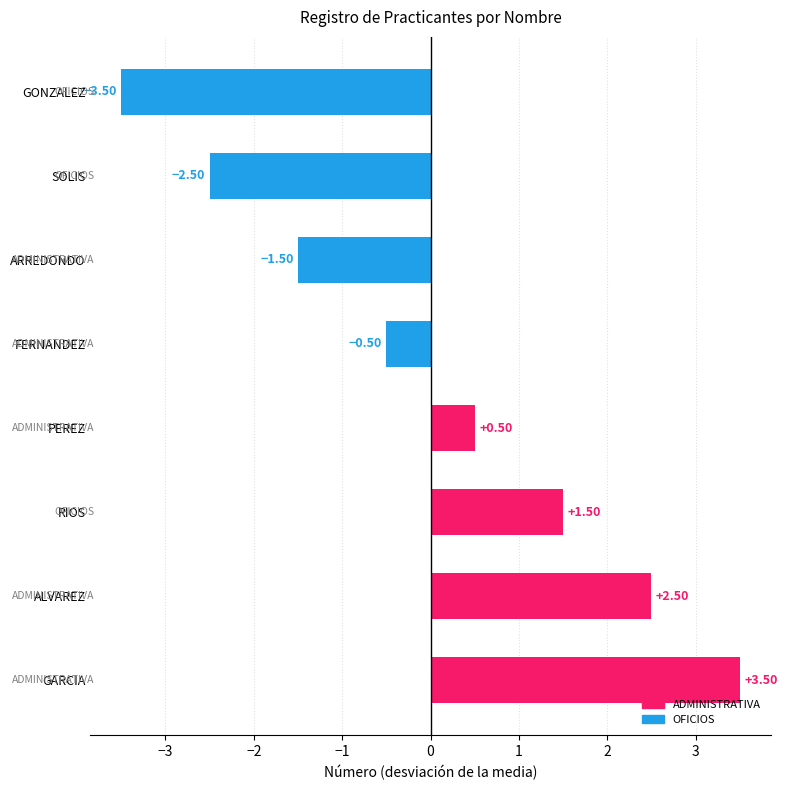

Which label corresponds to the largest value in the chart?

GARCIA